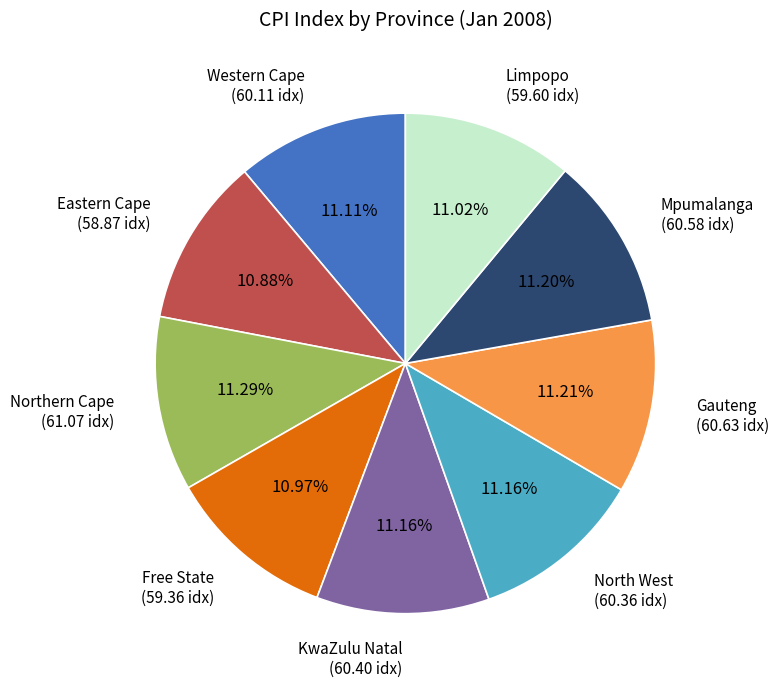

Combined, what portion of the pie is Mpumalanga and Northern Cape?

22.5%